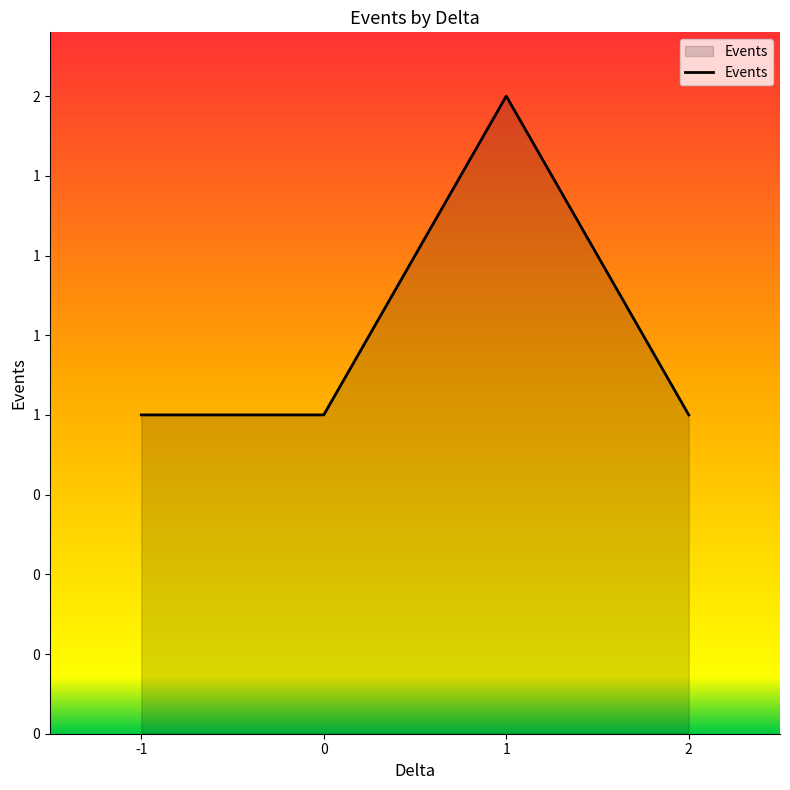

What is the value of the 2nd point from the left?

1